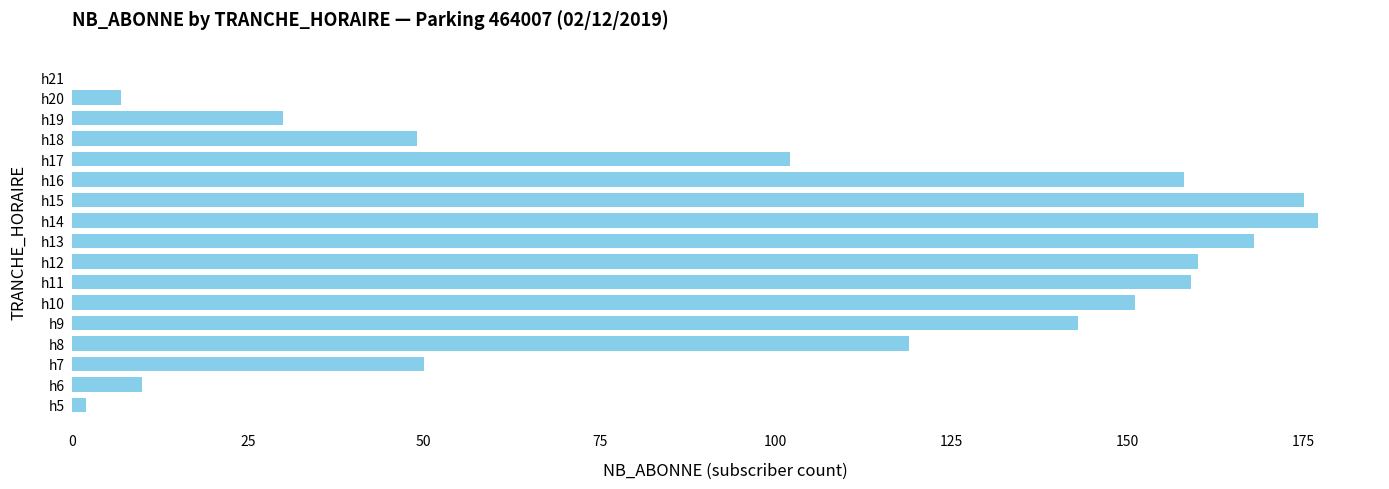

Is it true that the value at h17 is 102?

True